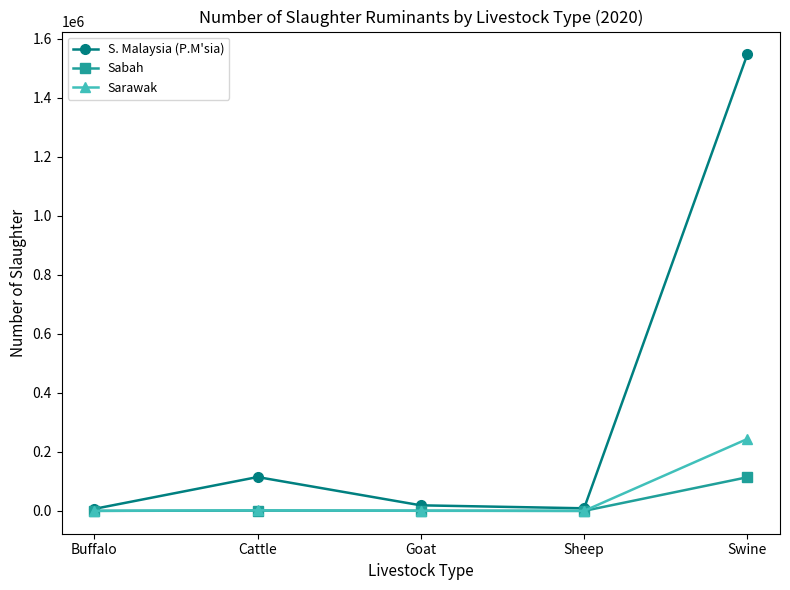

True or false: Sabah has more than 0 interior local peaks.

True